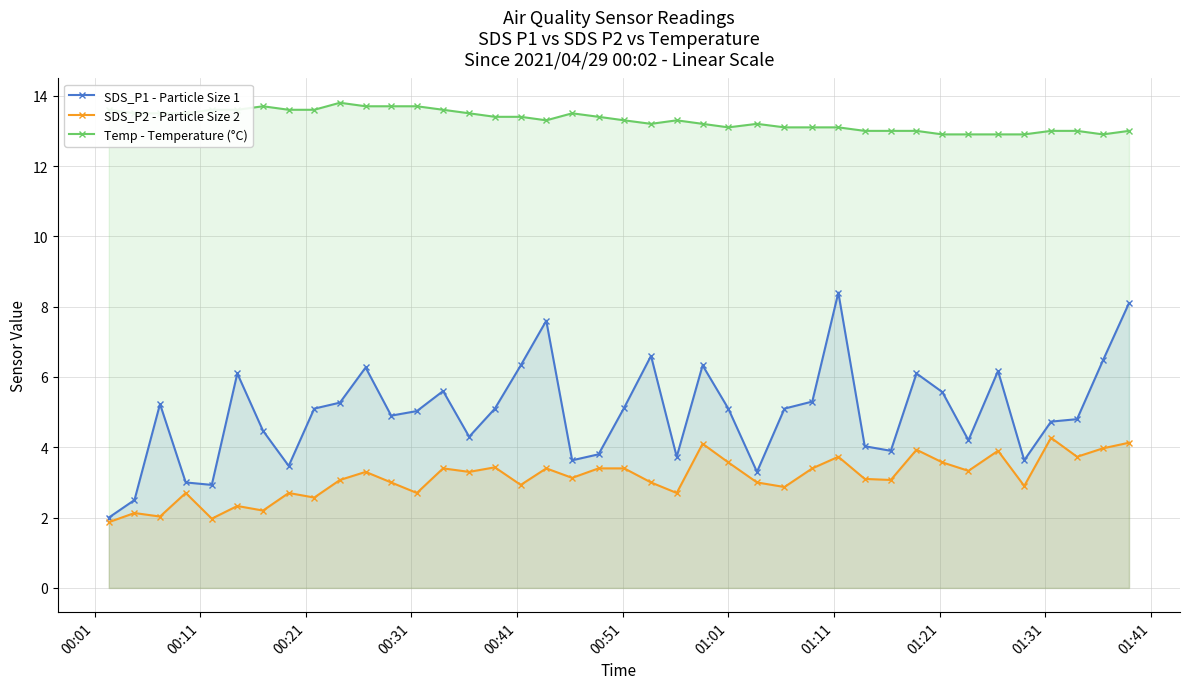

True or false: SDS_P1 - Particle Size 1 has more than 0 interior local peaks.

True